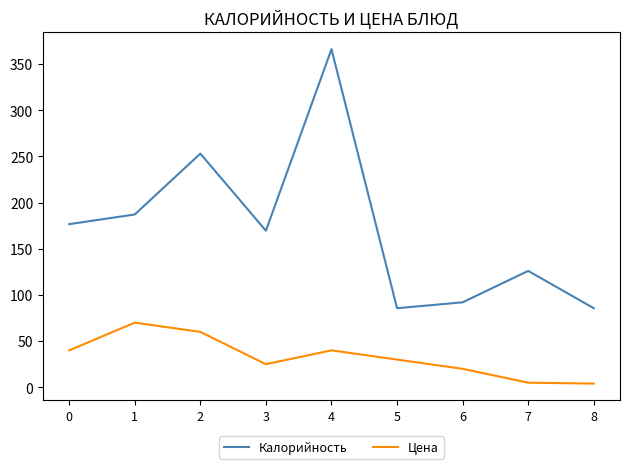

What is the sum of all Цена values?

294.0